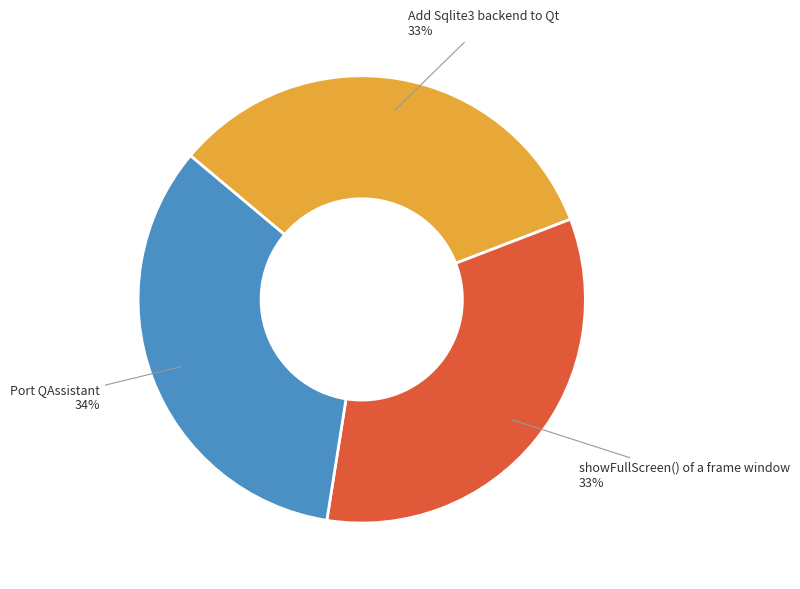

What is the ratio of the value at Add Sqlite3 backend to Qt to the value at showFullScreen() of a frame window?

1.0